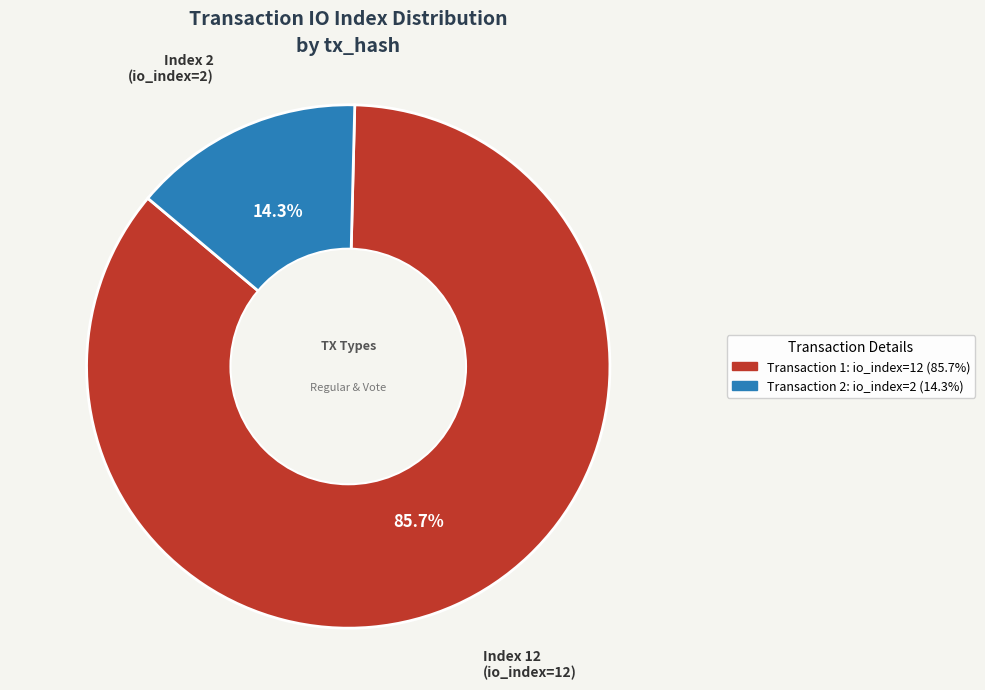

Is there a majority slice in this chart?

Yes